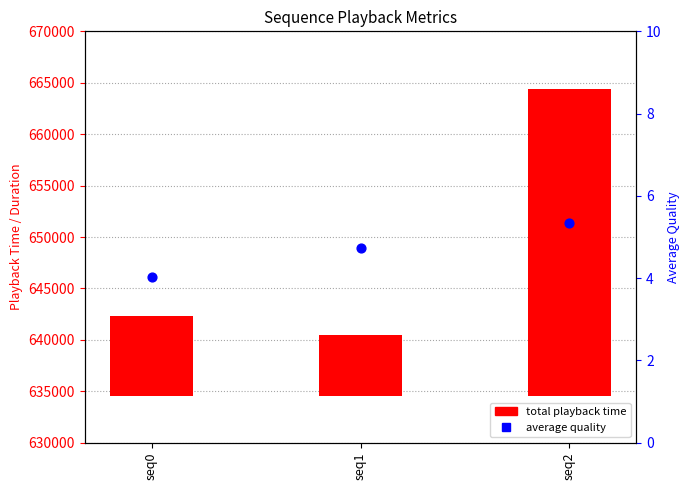

What is the change in value from seq0 to seq1?

+0.7